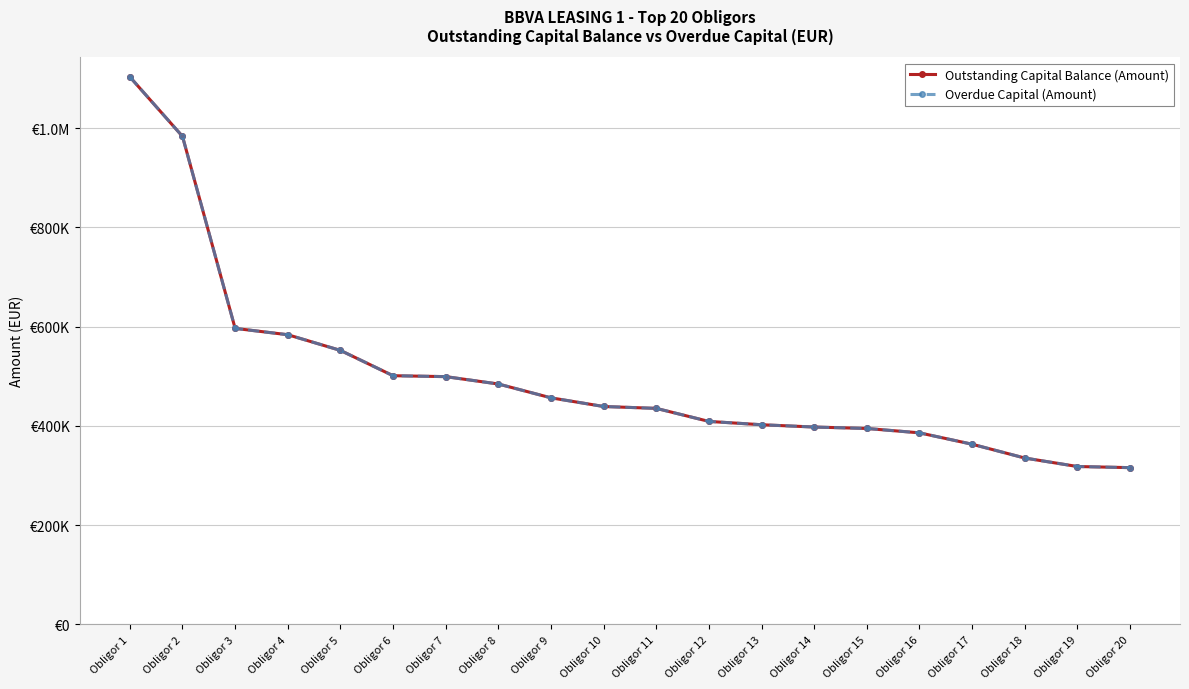

What is the difference between the maximum and minimum values in the Overdue Capital (Amount) series?

787391.1